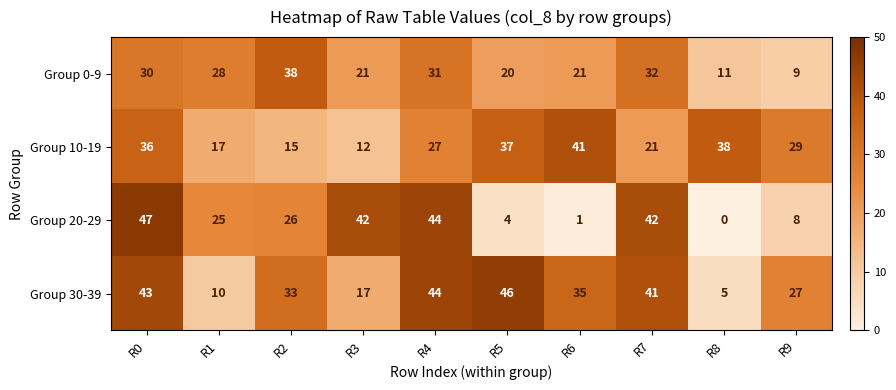

At which label does Group 20-29 reach its minimum?

R8